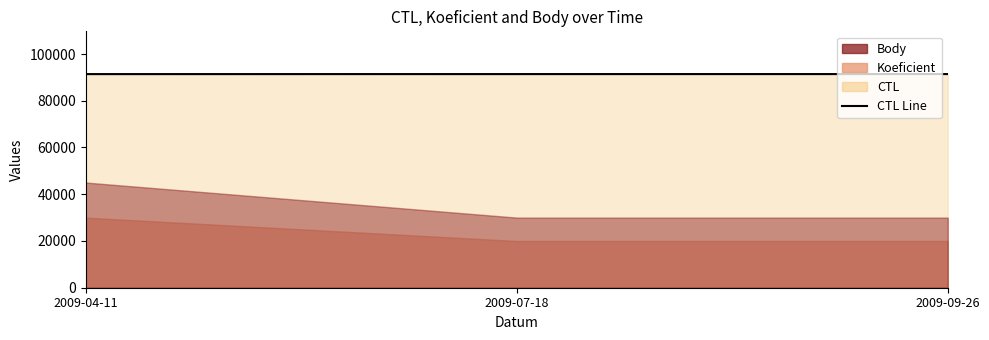

What is the sum of all values?

274228